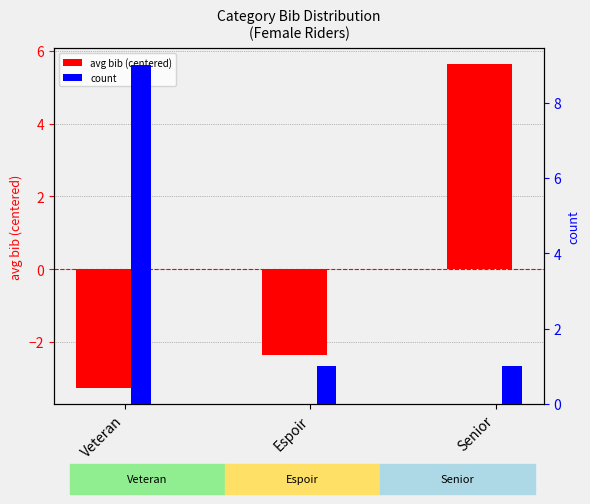

True or false: count has a value of 1.0 at Senior.

True